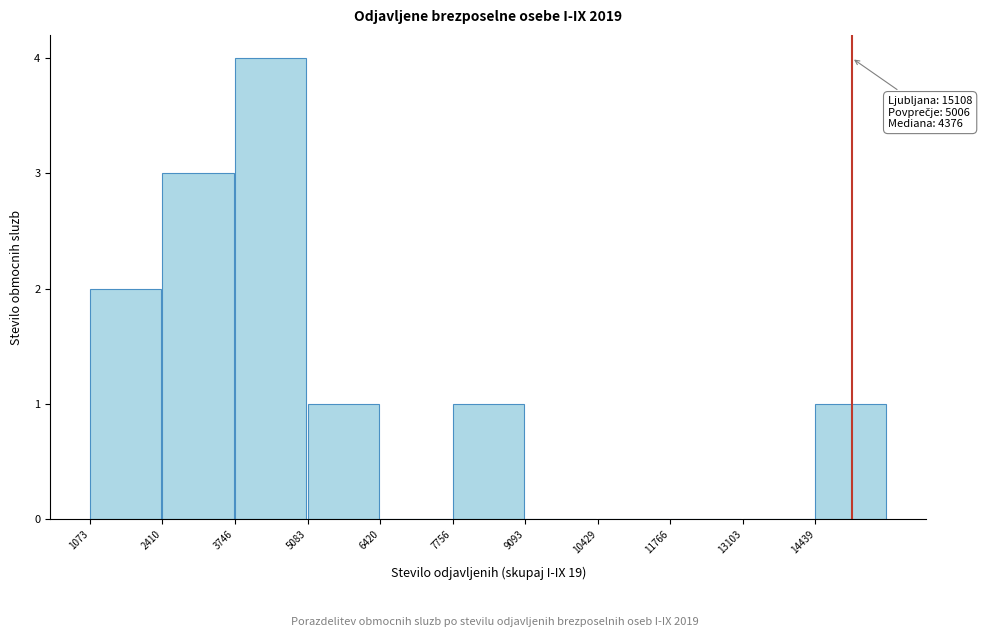

Which range on the x-axis has the tallest bar?

3800 to 5000